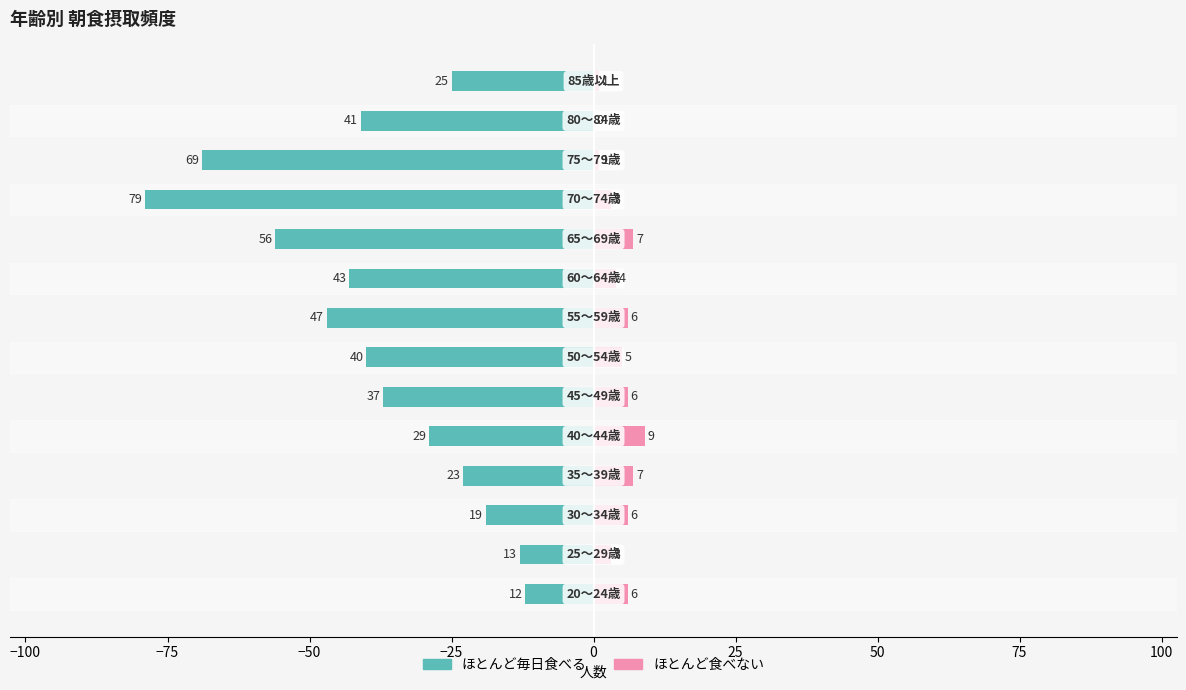

Count the ほとんど食べない values in the range 3 to 6.

8